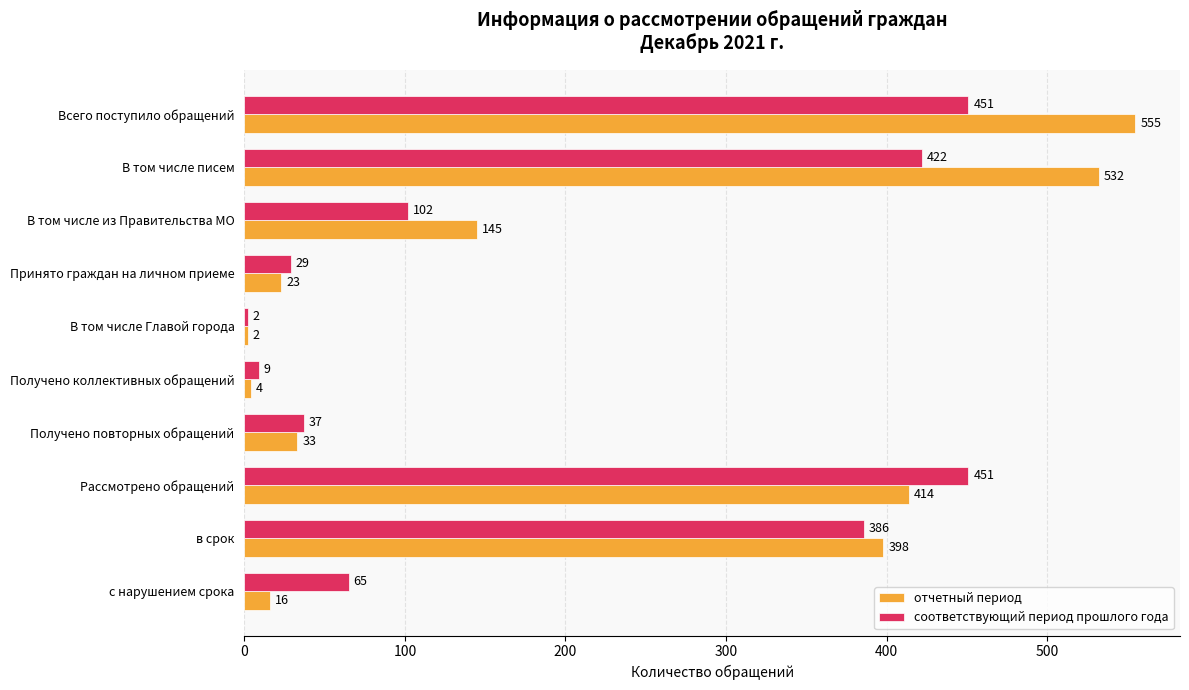

Which category has the highest value across all series?

Всего поступило обращений